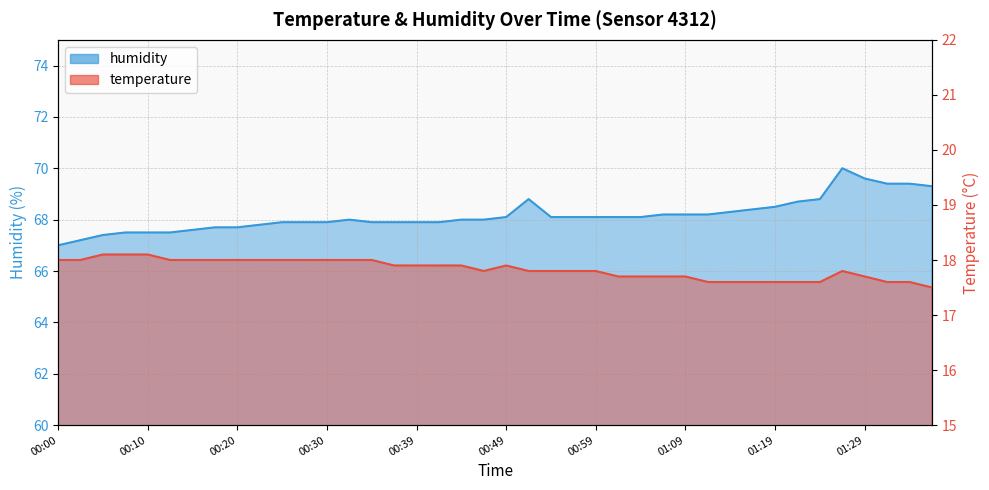

List the series in order of their peak value, lowest first.

temperature, humidity